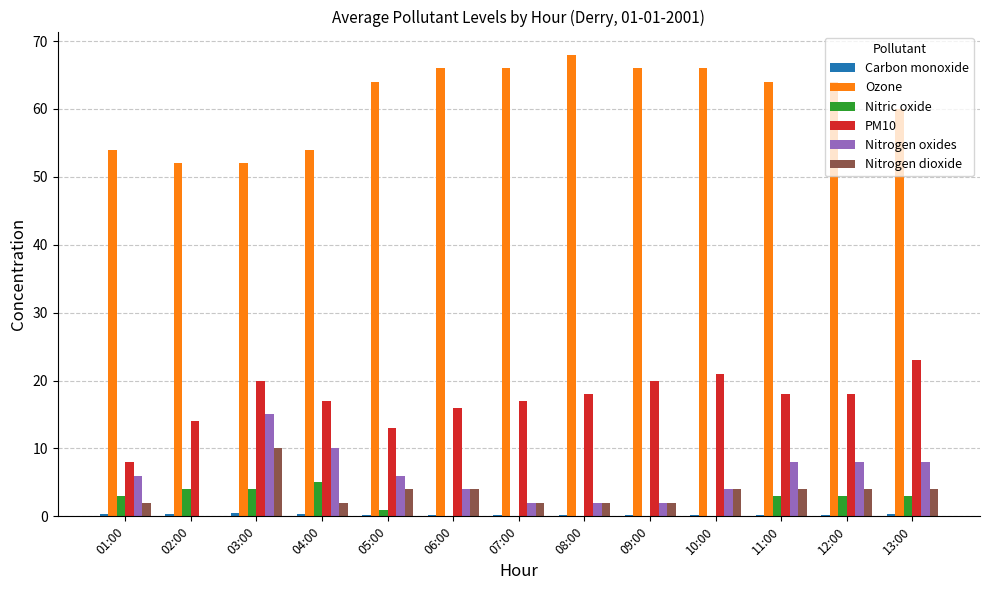

What is the average value of the PM10 series?

17.2